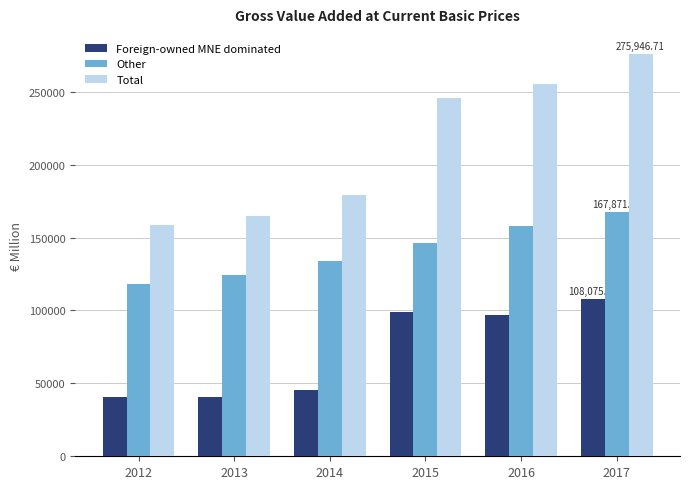

What is the difference between the second highest and second lowest values in the Total series?

90205.6